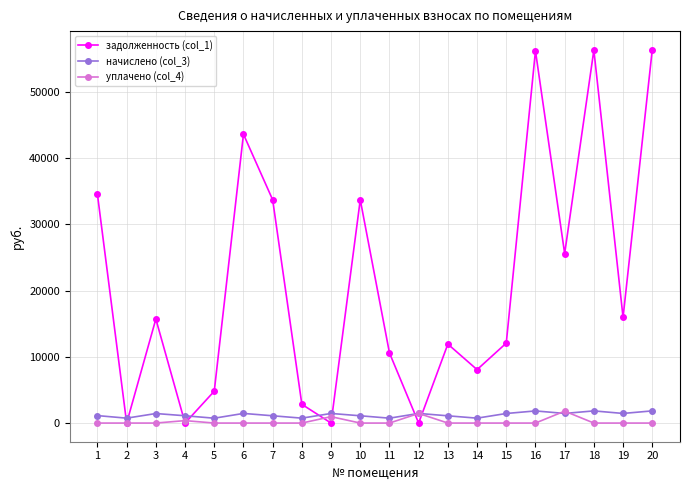

At 14, list the series in order from largest to smallest.

задолженность (col_1), начислено (col_3), уплачено (col_4)